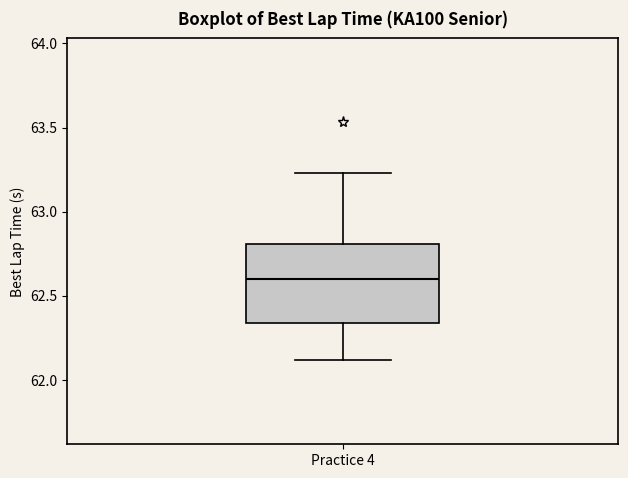

Where does the lower whisker of the box for Practice 4 end on the y-axis? The values are not printed on the chart, so give them approximately, as read against the axis.

62.10